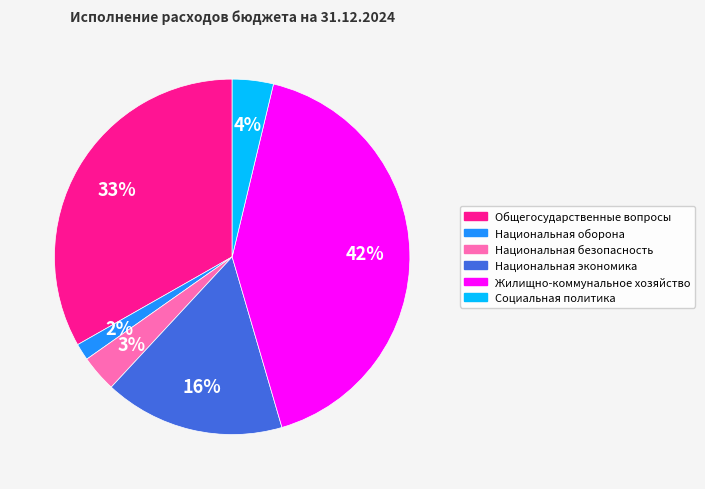

Between Социальная политика and Общегосударственные вопросы, which is larger?

Общегосударственные вопросы